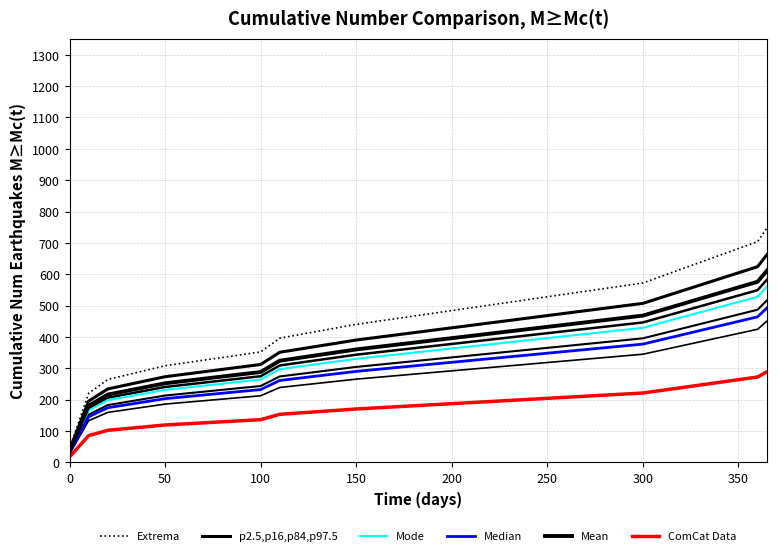

Read the Median value at 0.

29